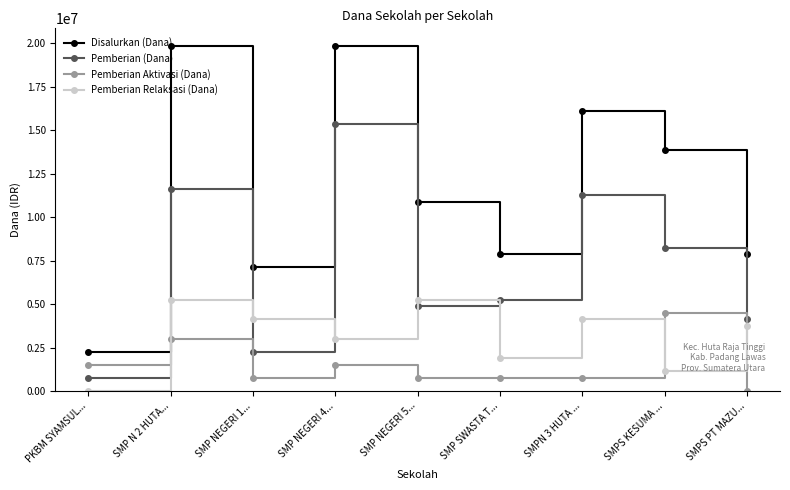

Which series changed the most between SMPN 3 HUTA ... and SMPS KESUMA ...?

Pemberian Aktivasi (Dana)